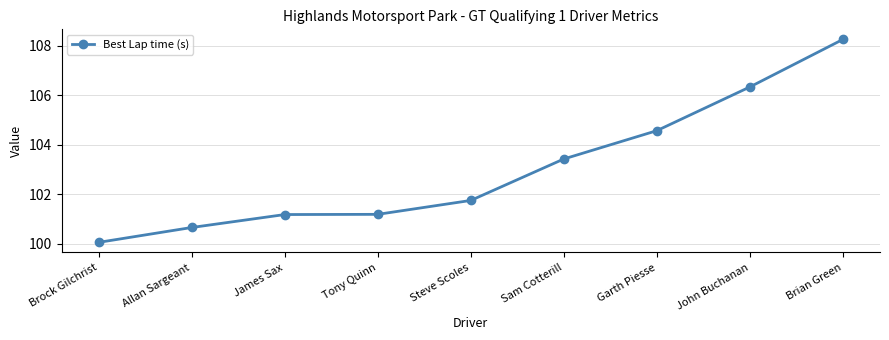

At which category does the chart reach its peak across all series?

Brian Green